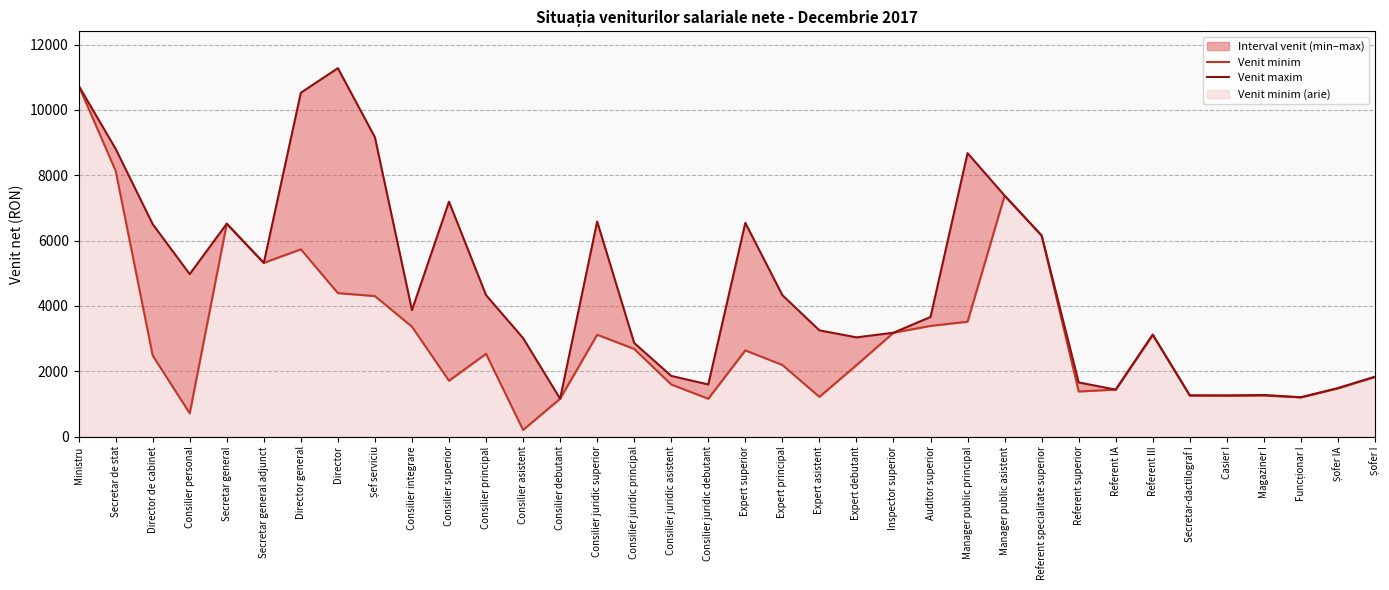

Where does the Venit minim series first go above 2532?

Ministru